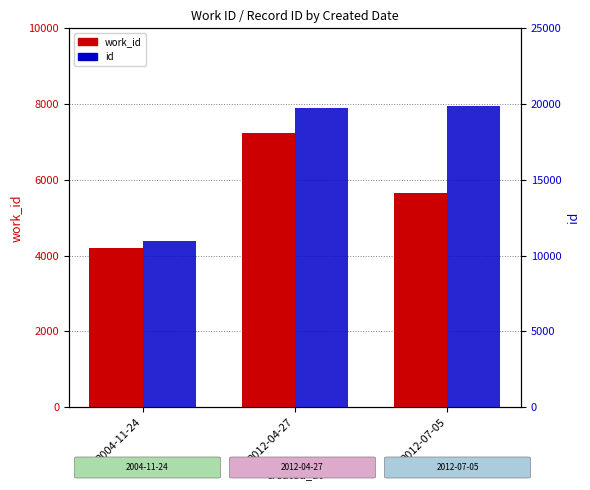

Reading left to right, transcribe all the data shown in this chart.

work_id: 4211	7229	5650
id: 10957	19723	19873